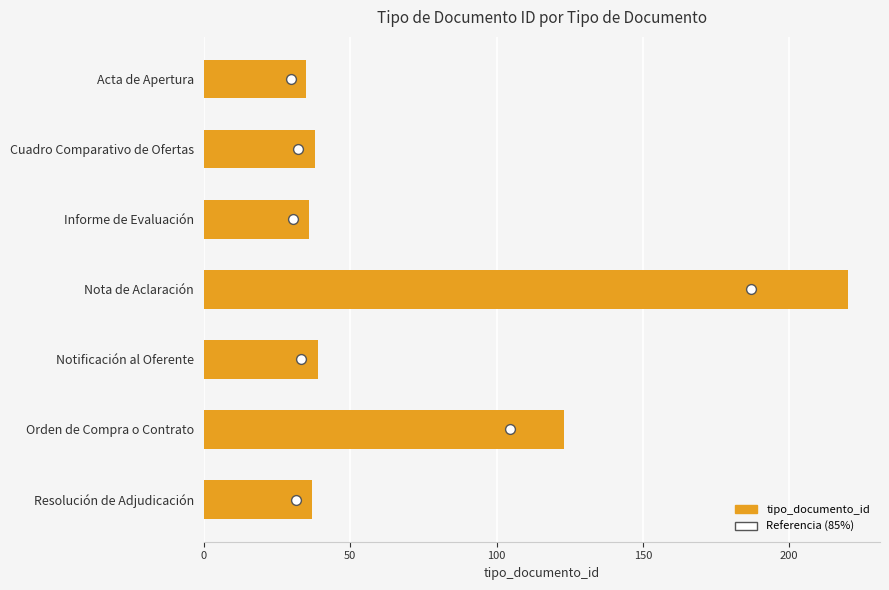

What is the total value across all series at 0?

35